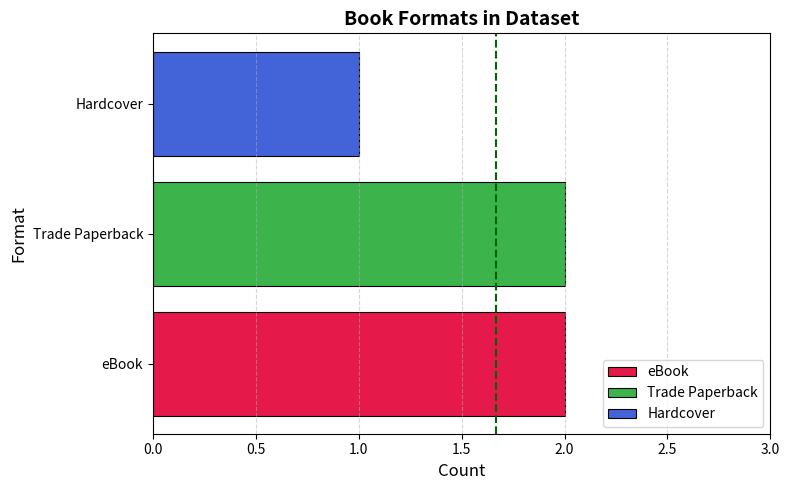

Count the number of categories in the chart.

1